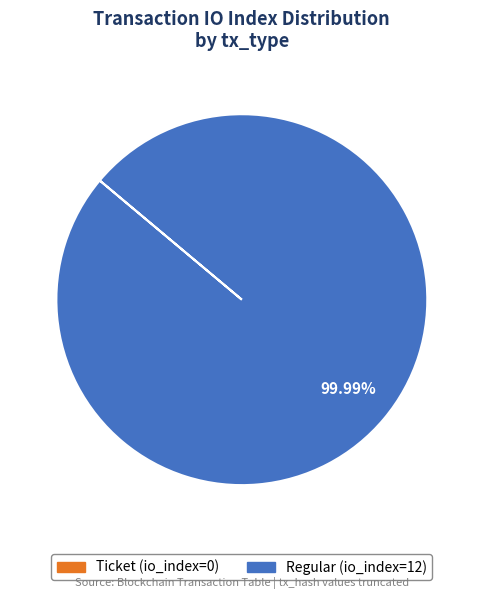

What is the majority slice?

Regular (io_index=12)